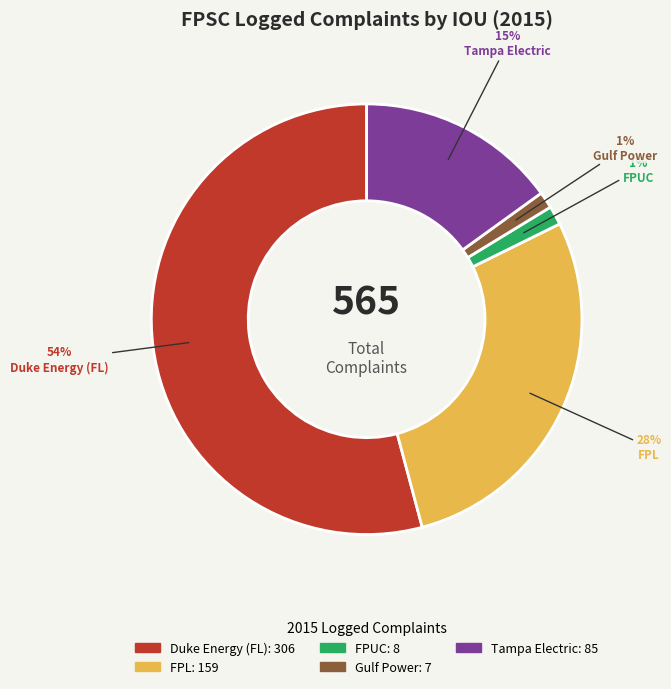

Do FPL and FPUC together represent more than half of the pie?

No